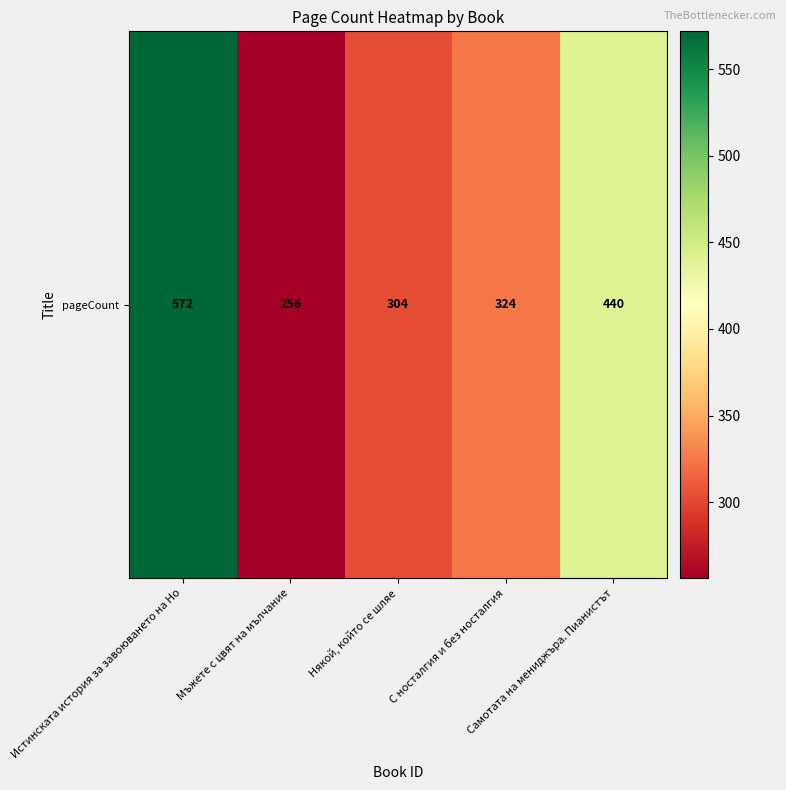

List the labels in order of value, smallest first.

Мъжете с цвят на мълчание, Някой, който се шляе, С носталгия и без носталгия, Самотата на мениджъра. Пианистът, Истинската история за завоюването на Но